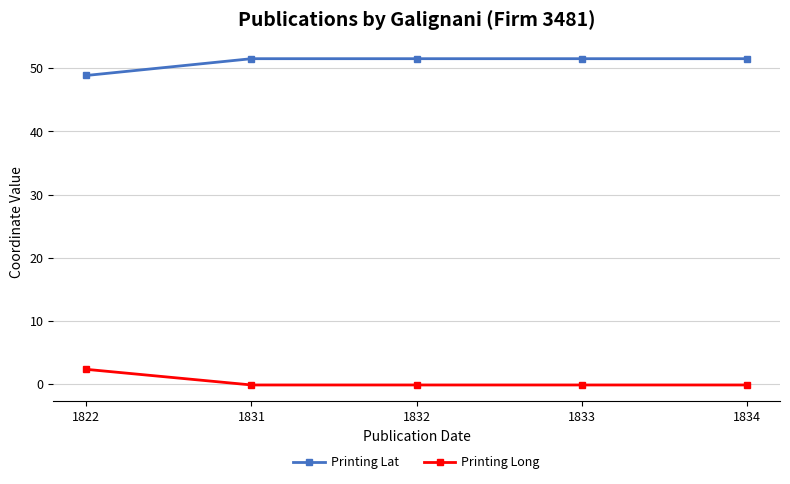

How many distinct data groups are displayed?

2